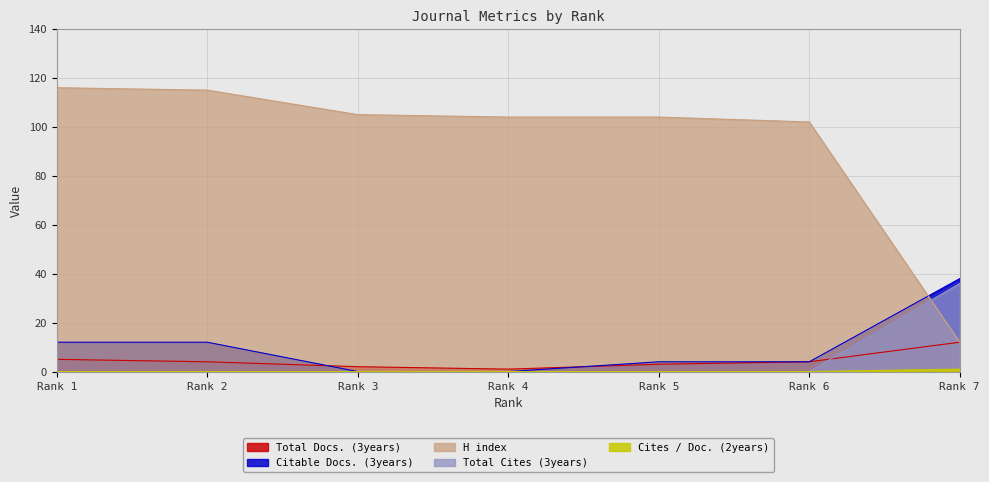

The Total Docs. (3years) series shows 4 at 2. True or false?

True